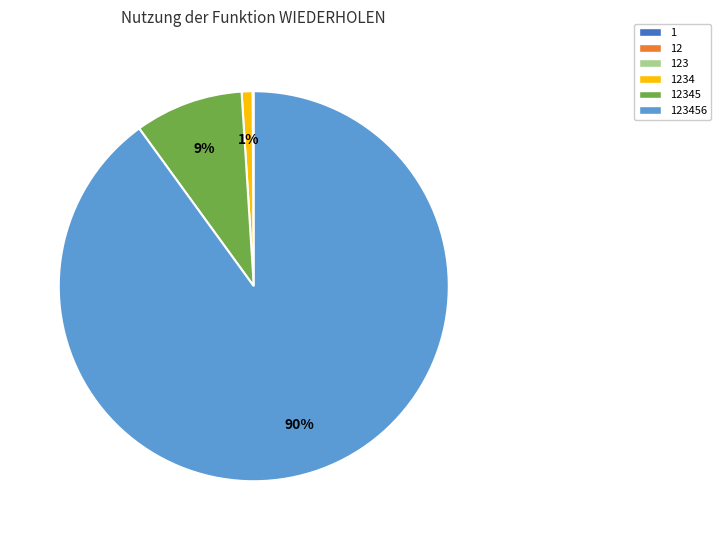

Is there a majority slice in this chart?

Yes